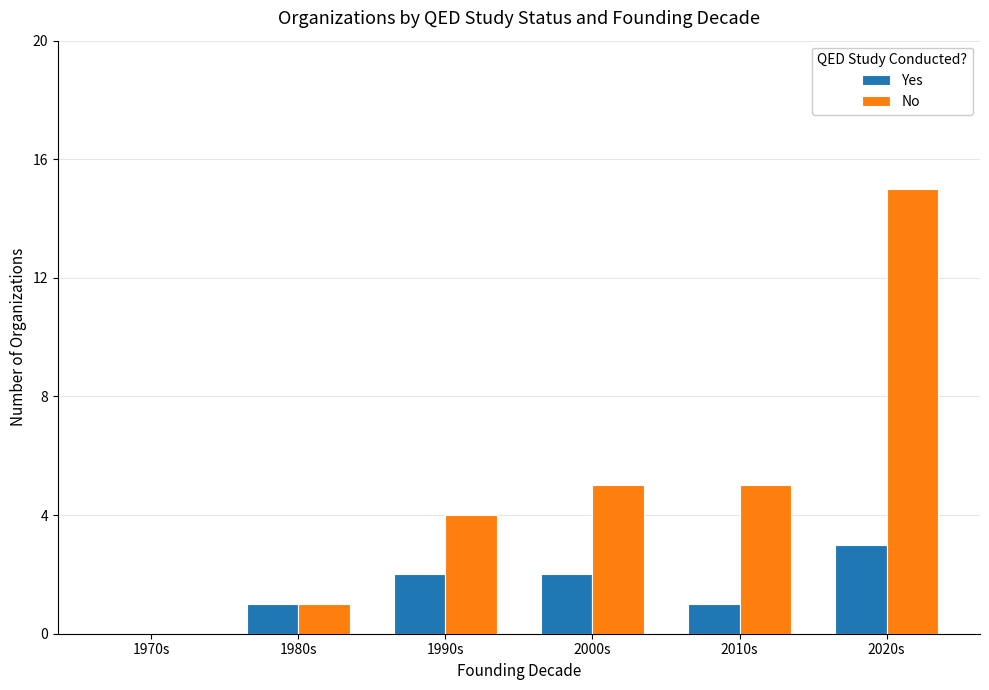

Which series has the largest total across all categories?

No